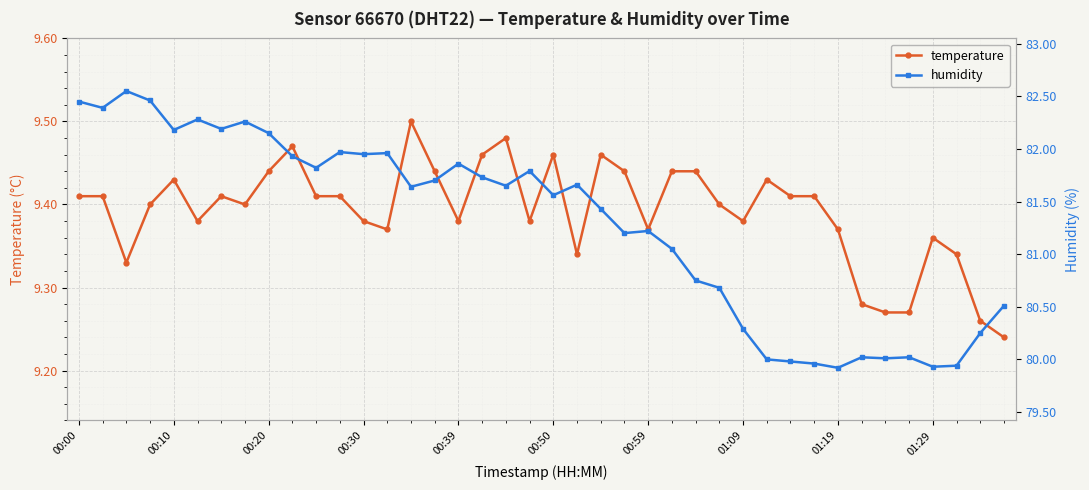

Between 00:20 and 14, which series saw the biggest shift?

humidity